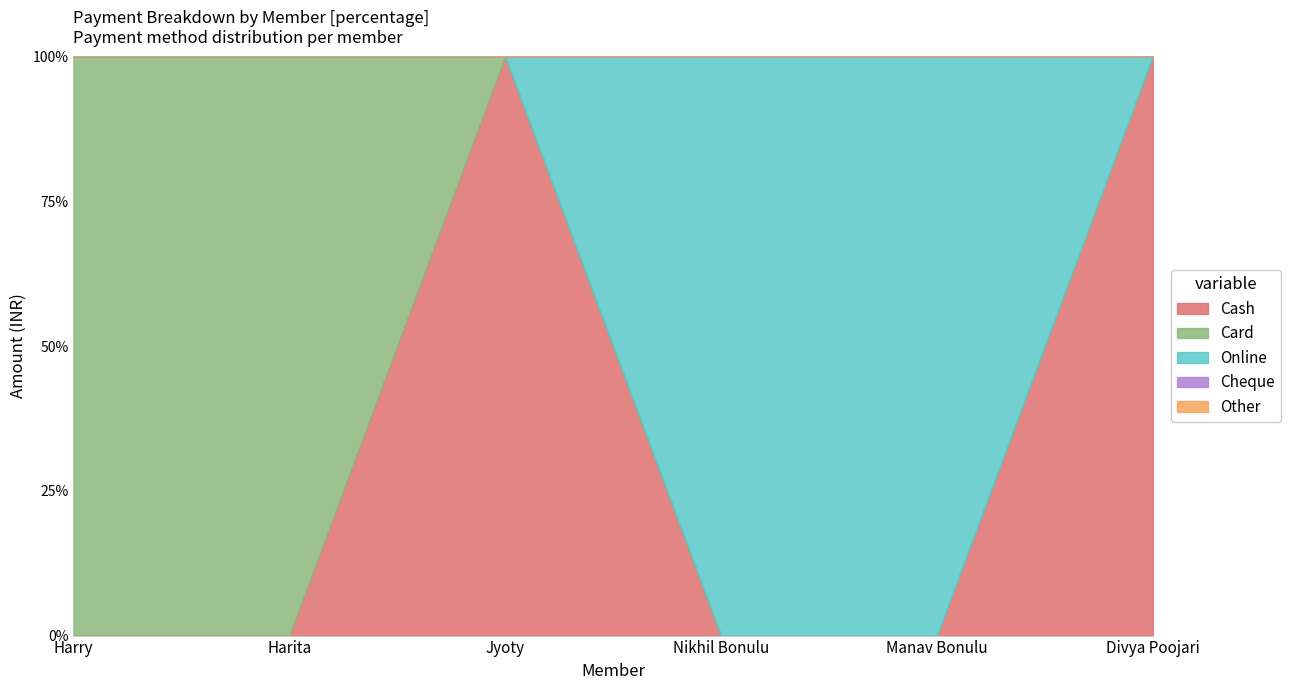

What are all the series names shown in the legend?

Cash, Card, Online, Cheque, Other